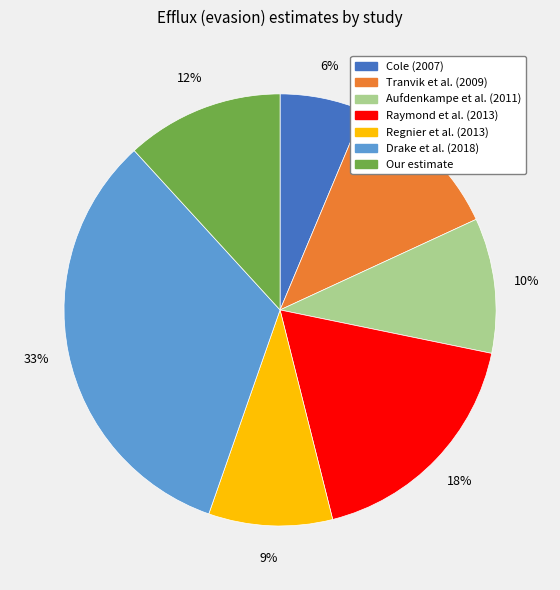

Which has a higher value, Cole (2007) or Drake et al. (2018)?

Drake et al. (2018)